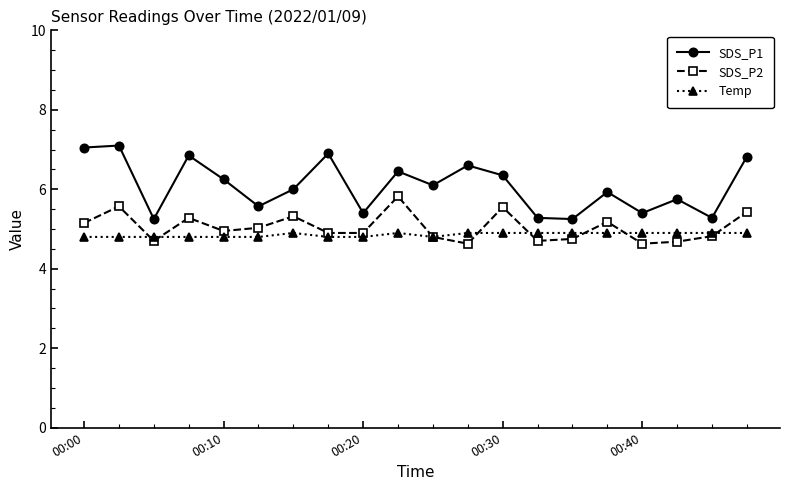

True or false: SDS_P1 and Temp cross at least once.

False